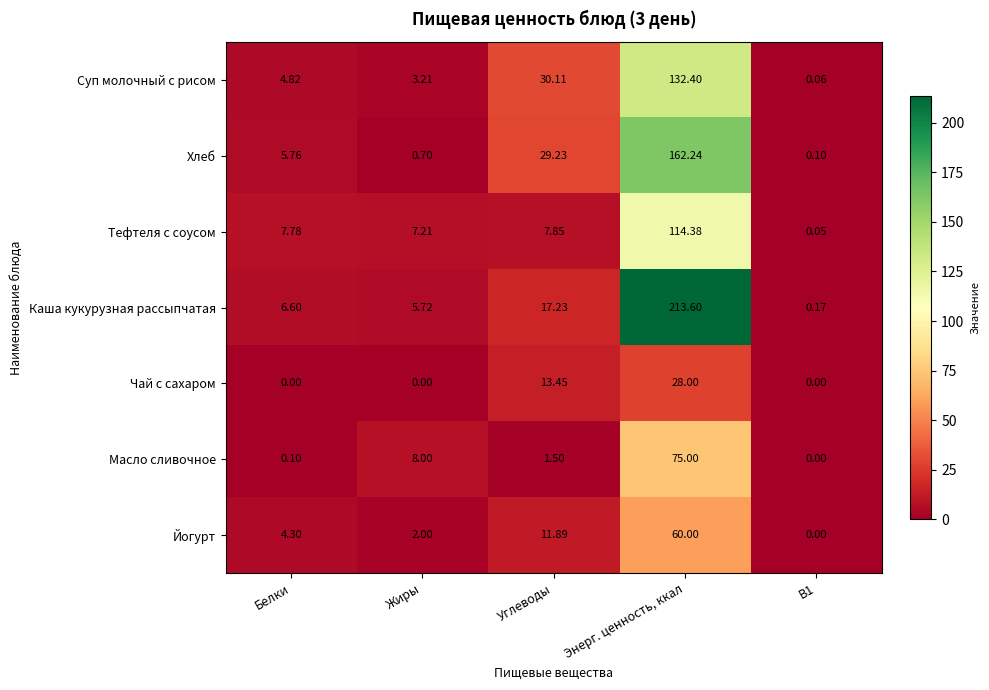

Which series has the largest range (max minus min)?

Каша кукурузная рассыпчатая